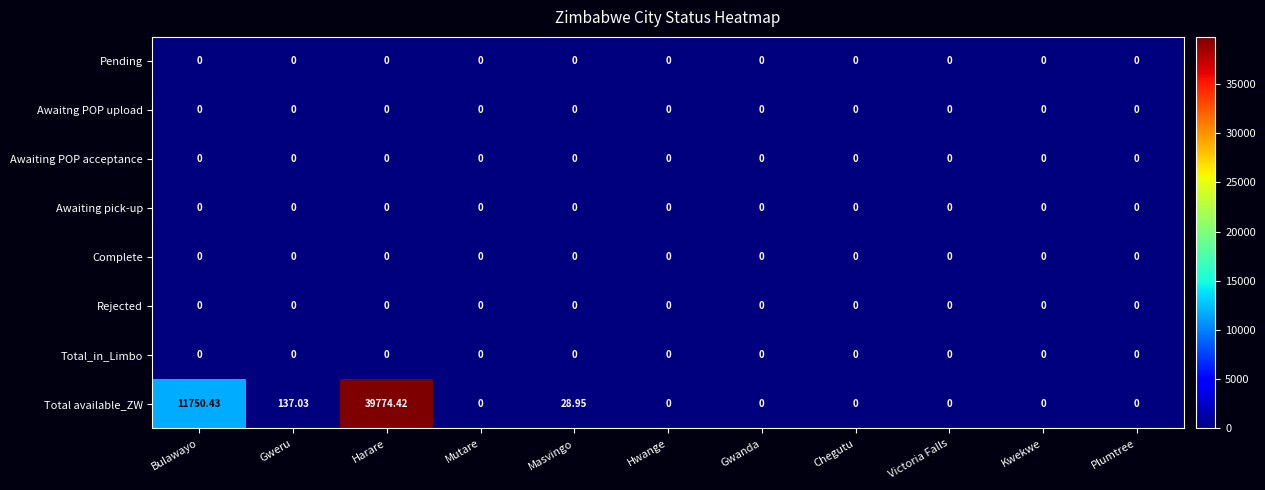

At how many categories does at least one series exceed 28476?

1